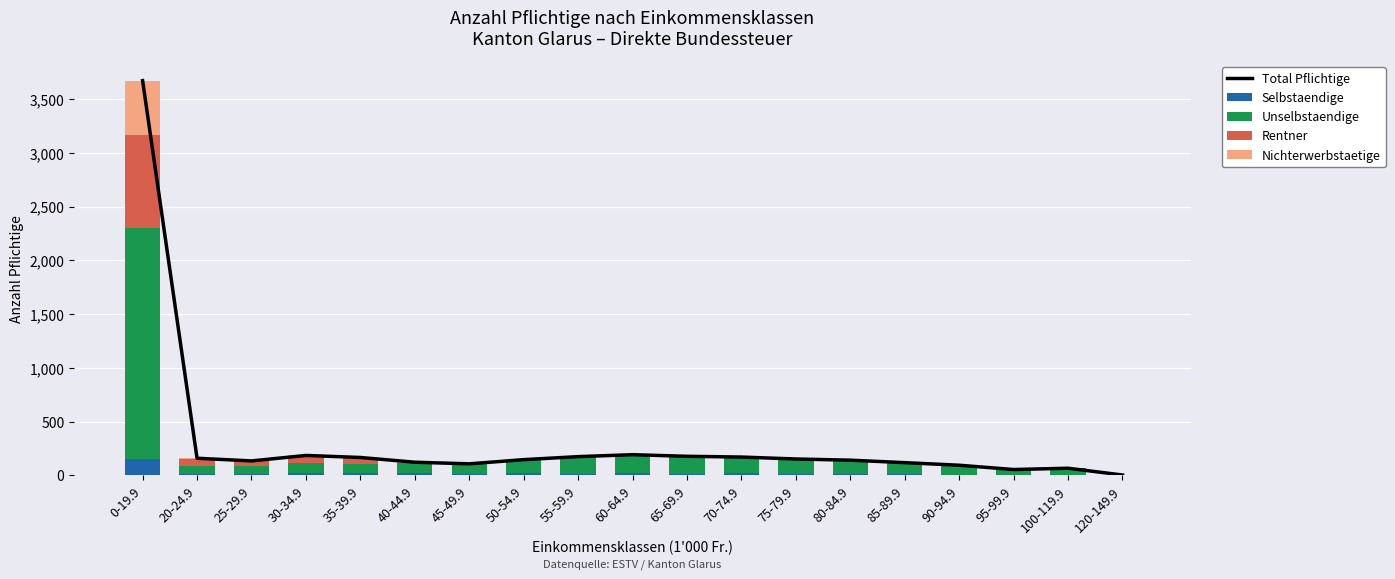

Reading left to right, transcribe all the data shown in this chart.

Total Pflichtige: 0-19.9=3671	20-24.9=159	25-29.9=134	30-34.9=185	35-39.9=166	40-44.9=122	45-49.9=107	50-54.9=146	55-59.9=174	60-64.9=192	65-69.9=177	70-74.9=170	75-79.9=152	80-84.9=141	85-89.9=118	90-94.9=94	95-99.9=54	100-119.9=66	120-149.9=3
Selbstaendige: 0-19.9=150	20-24.9=9	25-29.9=13	30-34.9=24	35-39.9=24	40-44.9=26	45-49.9=12	50-54.9=22	55-59.9=13	60-64.9=23	65-69.9=15	70-74.9=20	75-79.9=8	80-84.9=11	85-89.9=10	90-94.9=6	95-99.9=6	100-119.9=7	120-149.9=0
Unselbstaendige: 0-19.9=2148	20-24.9=82	25-29.9=73	30-34.9=95	35-39.9=84	40-44.9=85	45-49.9=90	50-54.9=117	55-59.9=157	60-64.9=164	65-69.9=156	70-74.9=147	75-79.9=144	80-84.9=128	85-89.9=108	90-94.9=88	95-99.9=48	100-119.9=58	120-149.9=3
Rentner: 0-19.9=872	20-24.9=64	25-29.9=43	30-34.9=56	35-39.9=54	40-44.9=8	45-49.9=0	50-54.9=5	55-59.9=2	60-64.9=3	65-69.9=3	70-74.9=3	75-79.9=0	80-84.9=1	85-89.9=0	90-94.9=0	95-99.9=0	100-119.9=1	120-149.9=0
Nichterwerbstaetige: 0-19.9=501	20-24.9=4	25-29.9=5	30-34.9=10	35-39.9=4	40-44.9=3	45-49.9=5	50-54.9=2	55-59.9=2	60-64.9=2	65-69.9=3	70-74.9=0	75-79.9=0	80-84.9=1	85-89.9=0	90-94.9=0	95-99.9=0	100-119.9=0	120-149.9=0